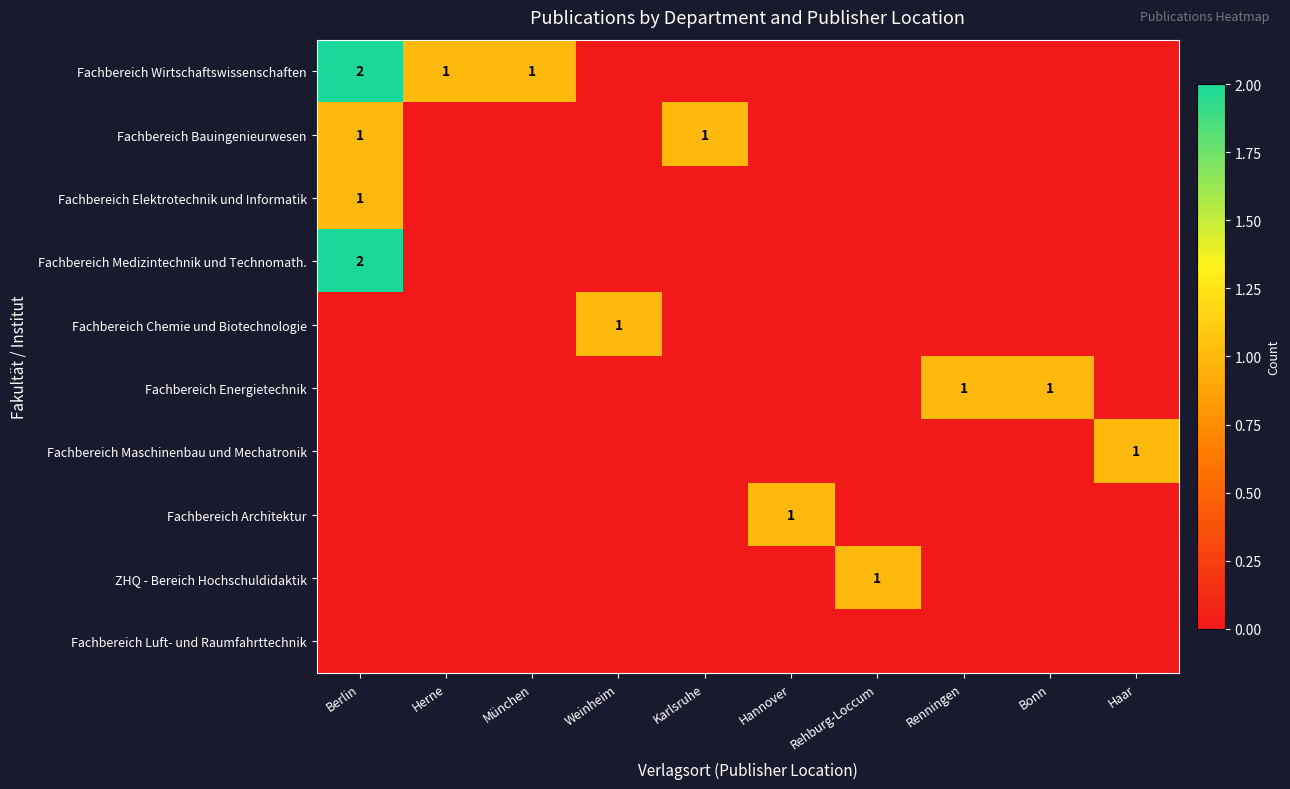

At how many categories does at least one series exceed 0?

10